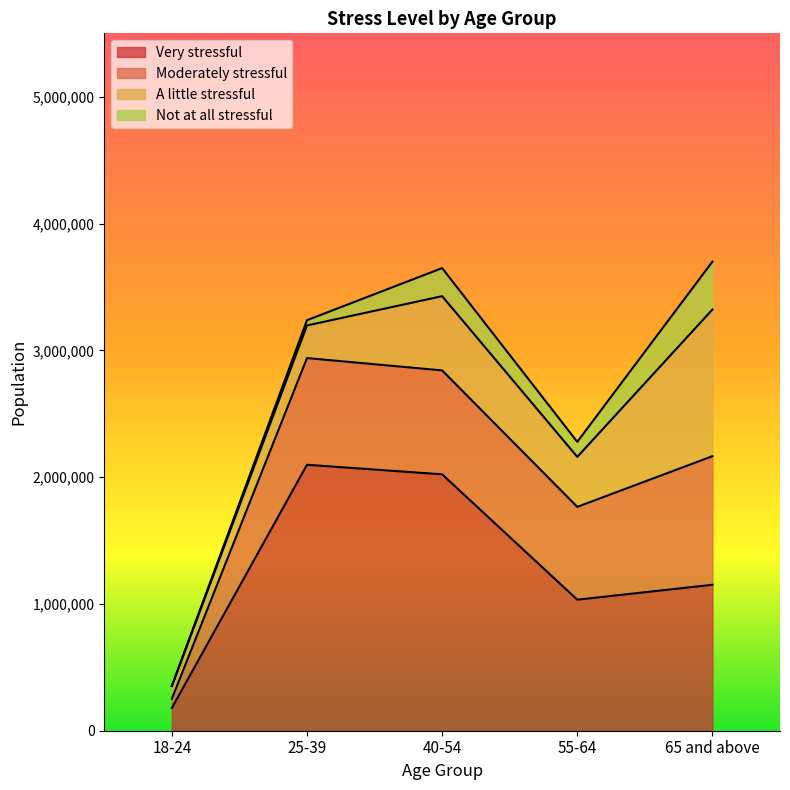

At which category does Moderately stressful reach its first local peak?

25-39